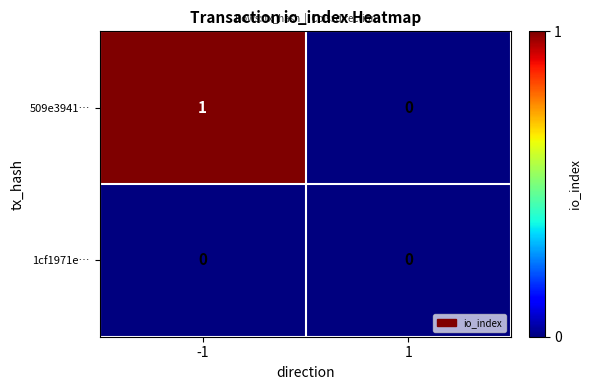

Reading left to right, extract all data points from this chart.

509e3941…: -1=1	1=0
1cf1971e…: -1=0	1=0